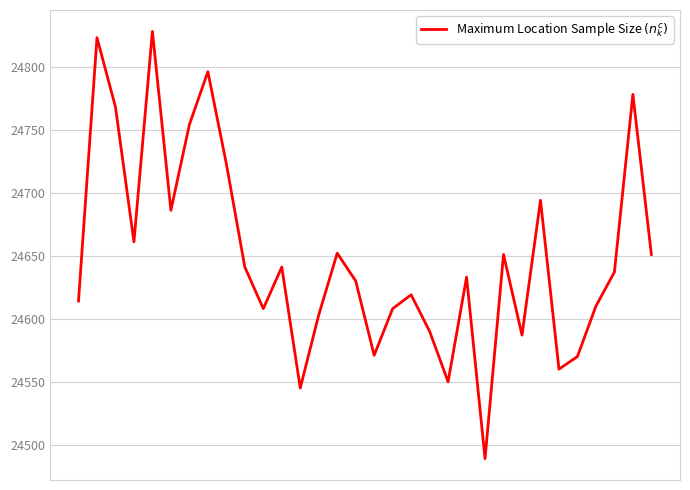

What is the difference between the maximum and minimum values?

339